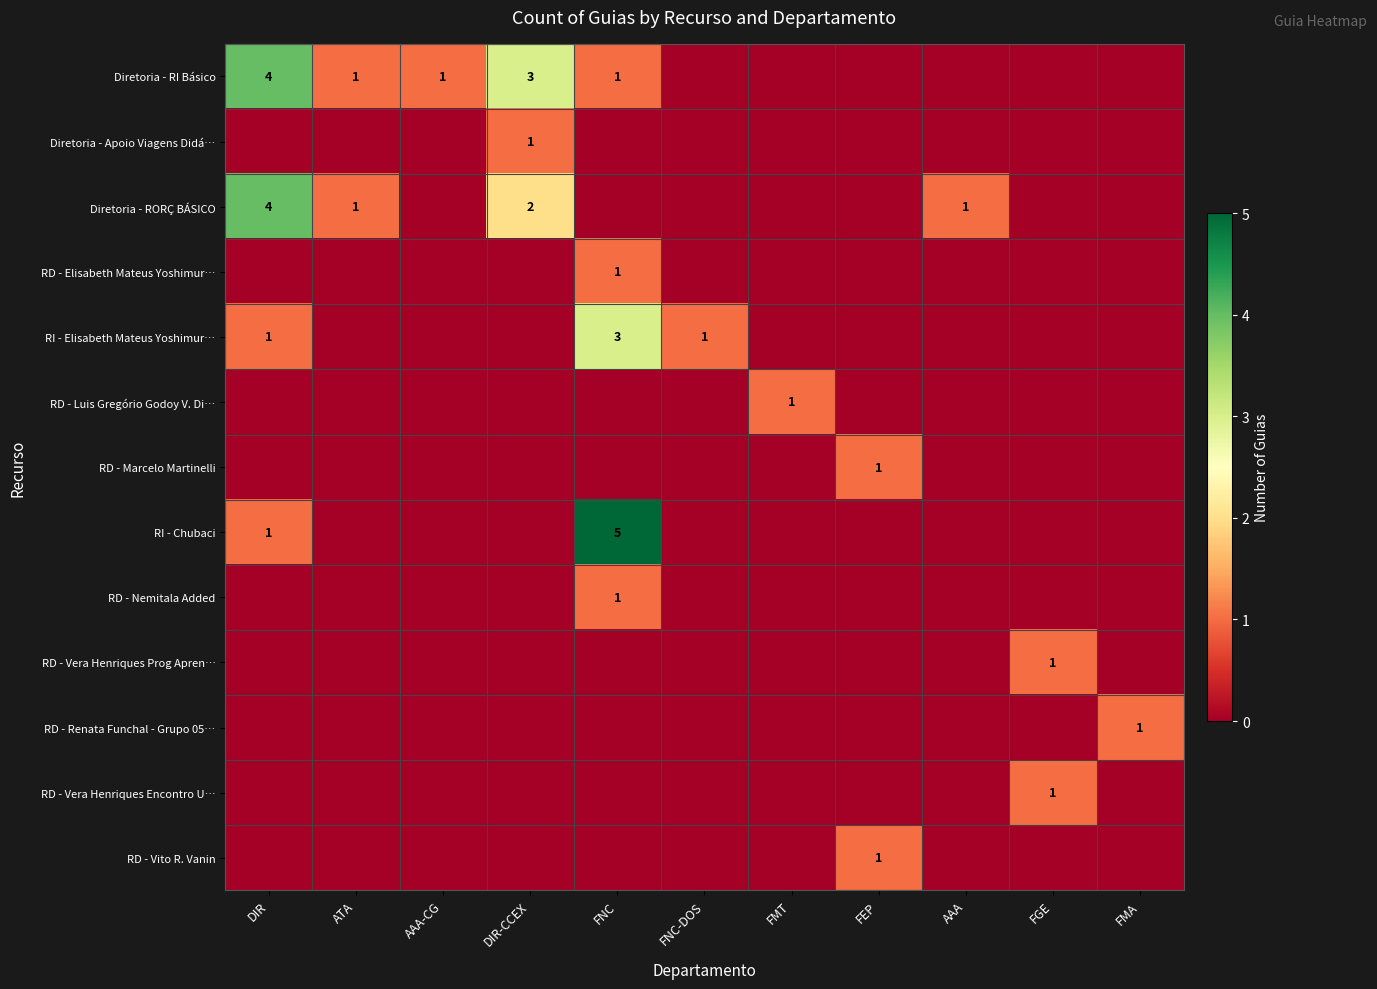

True or false: Diretoria - Apoio Viagens Didá… has a value of 2 at DIR-CCEX.

False